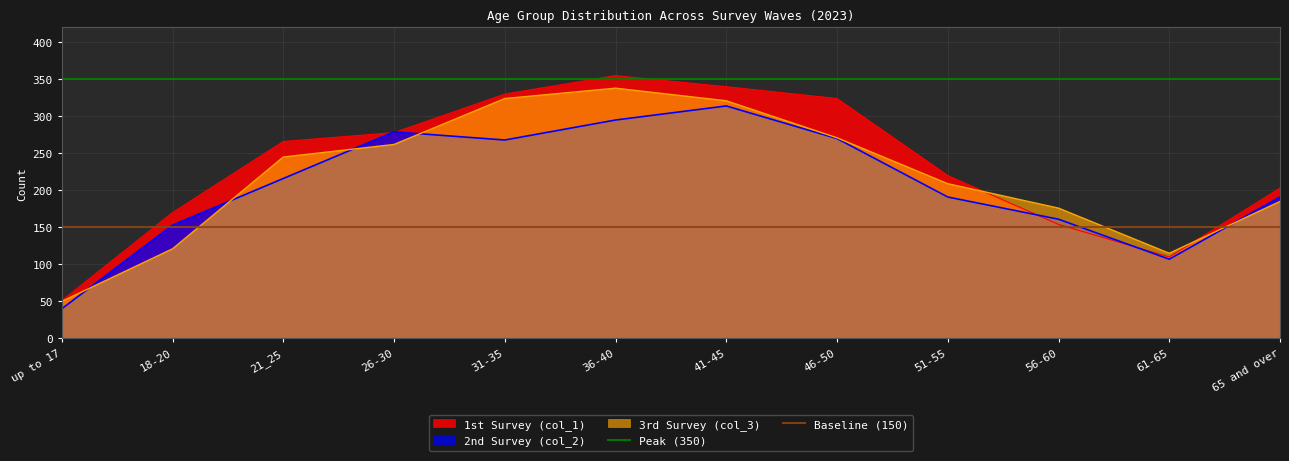

What is the lowest value of the 1st Survey (col_1) series?

51